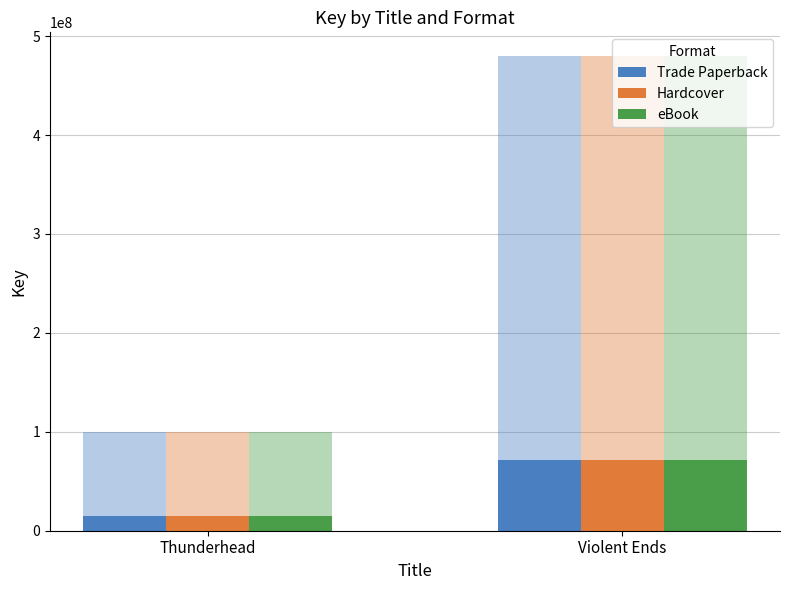

True or false: Hardcover has a value of 121221816.3 at Violent Ends.

False